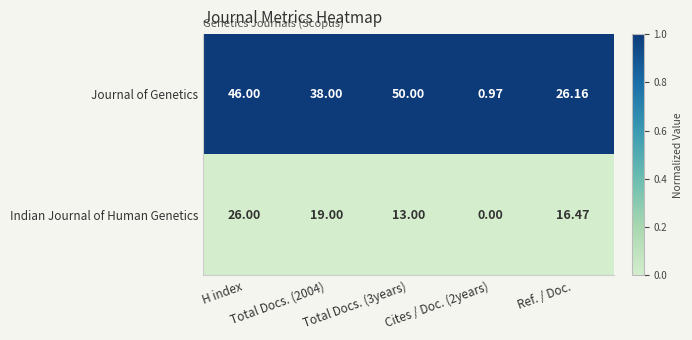

List the series in order of their overall mean, lowest first.

Indian Journal of Human Genetics, Journal of Genetics